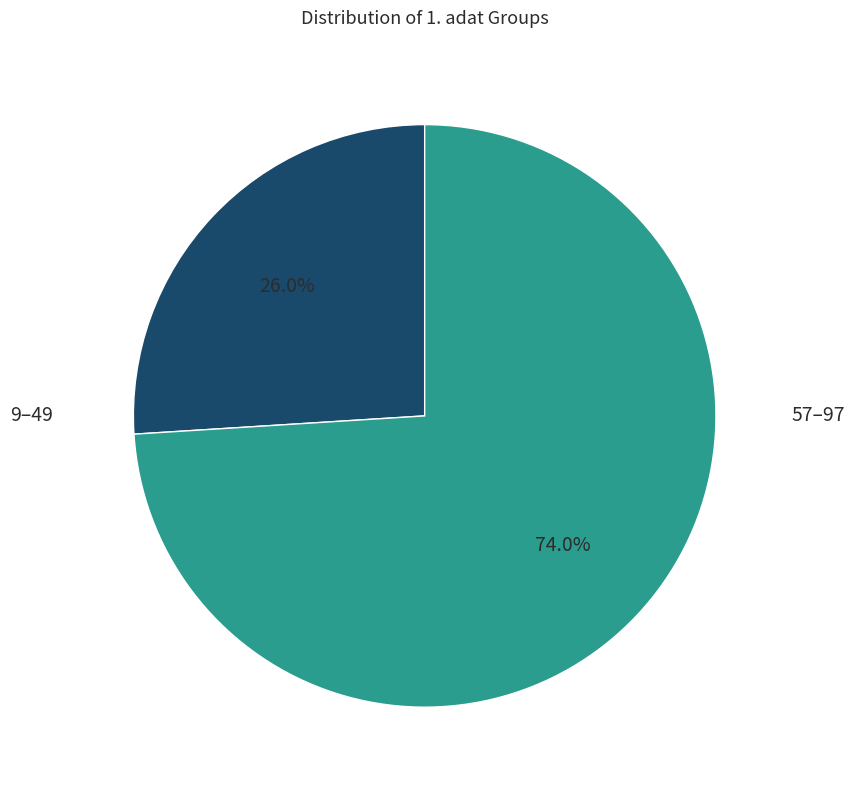

Is there any slice that represents more than half of the pie?

Yes